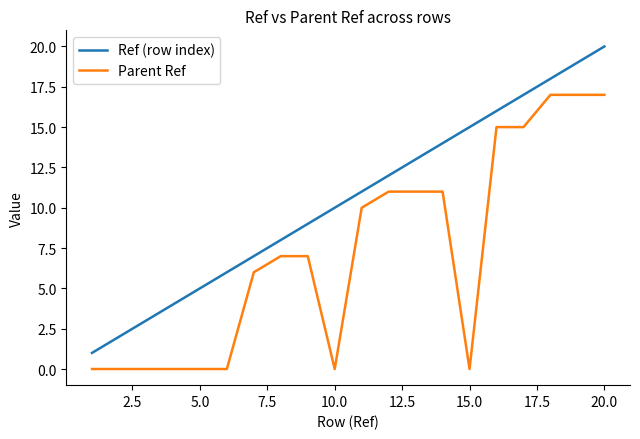

What is the difference between the maximum and second lowest values in the Ref (row index) series?

18